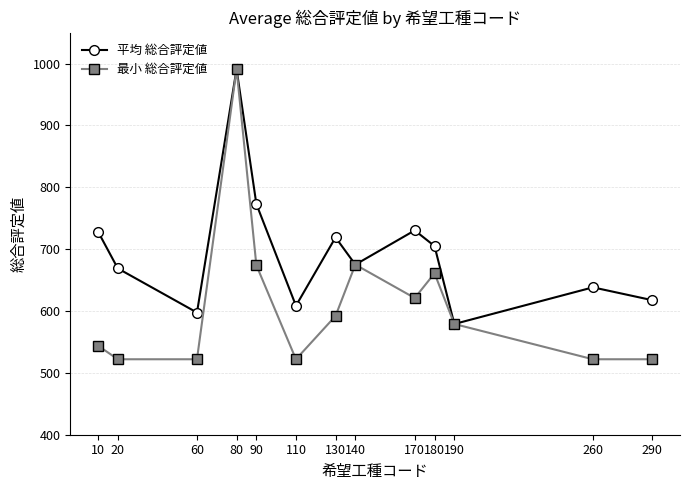

At how many categories does at least one series exceed 786?

1